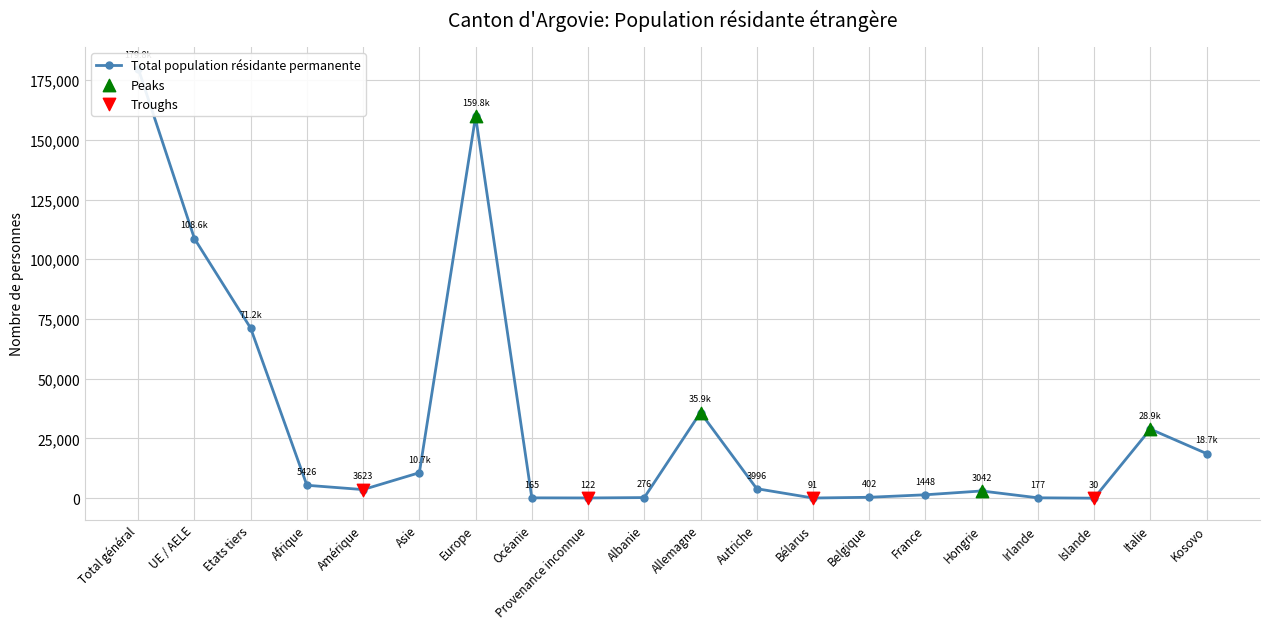

What is the change in value from Allemagne to Belgique?

-35459